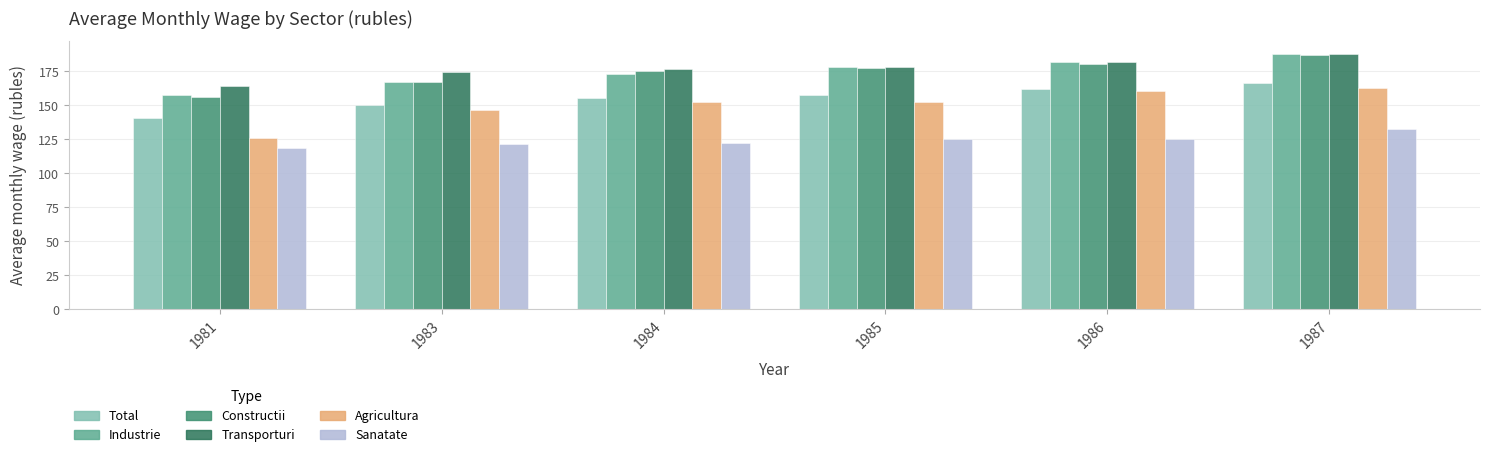

What is the average value of the Constructii series?

174.0